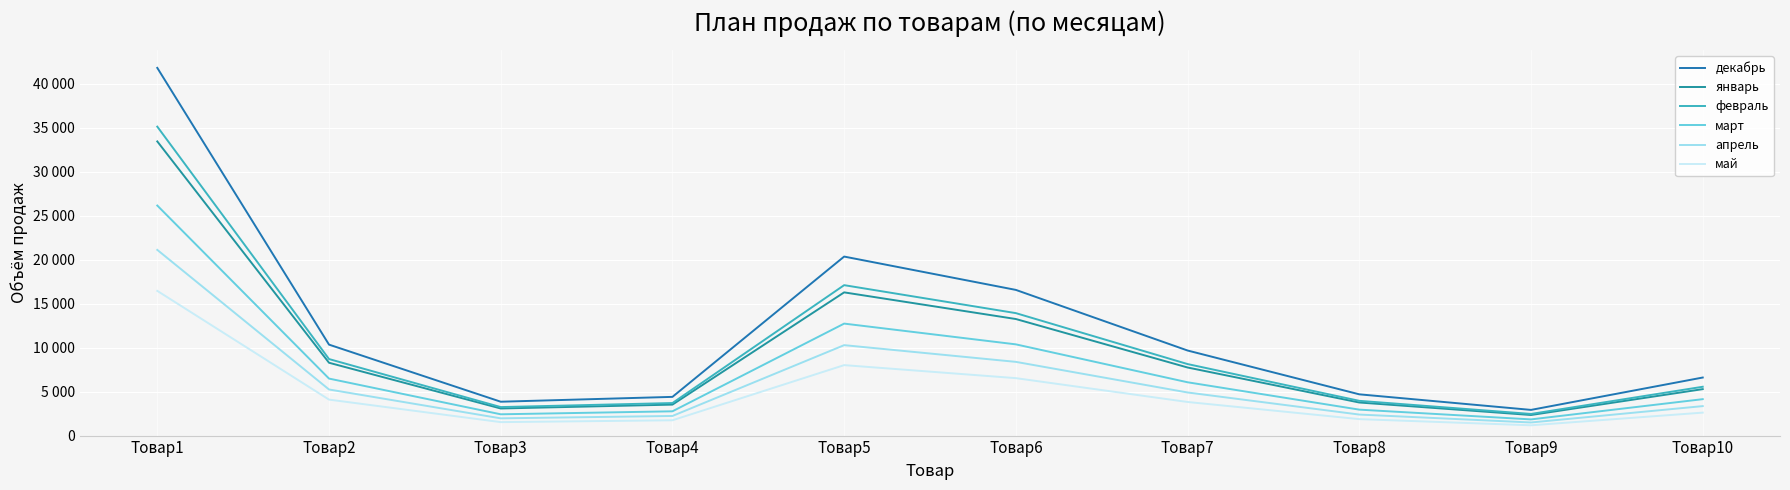

True or false: апрель has a value of 8380 at Товар6.

True